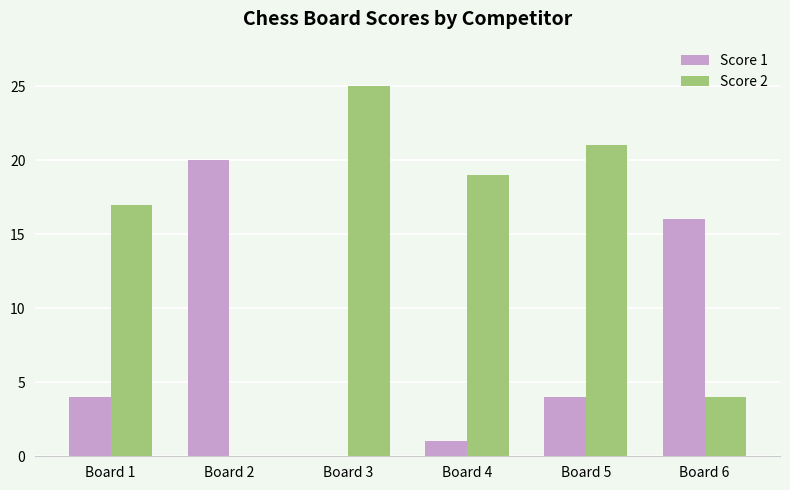

What are all the series names shown in the legend?

Score 1, Score 2